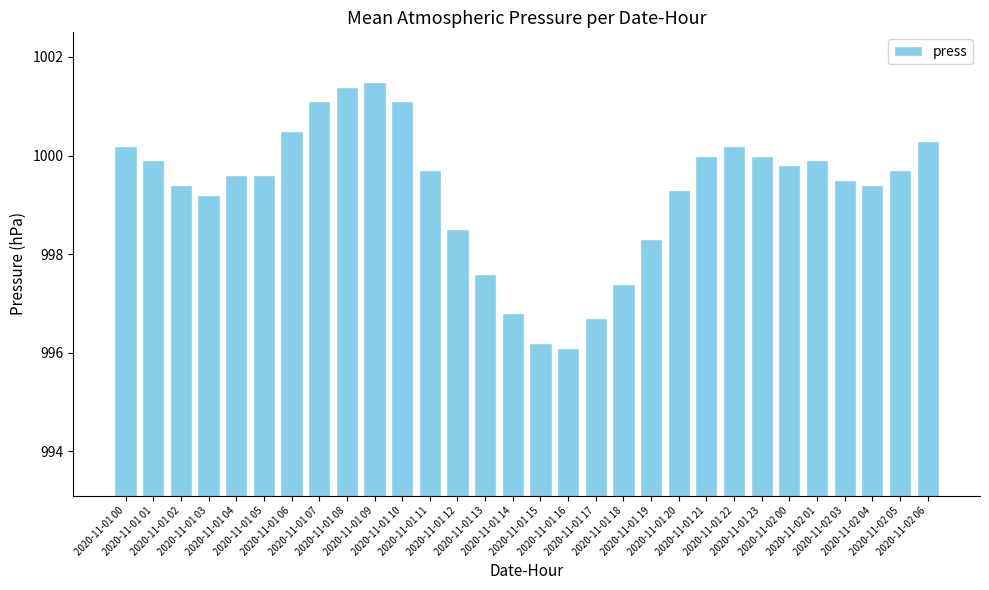

What is the difference between the maximum and minimum values?

5.4